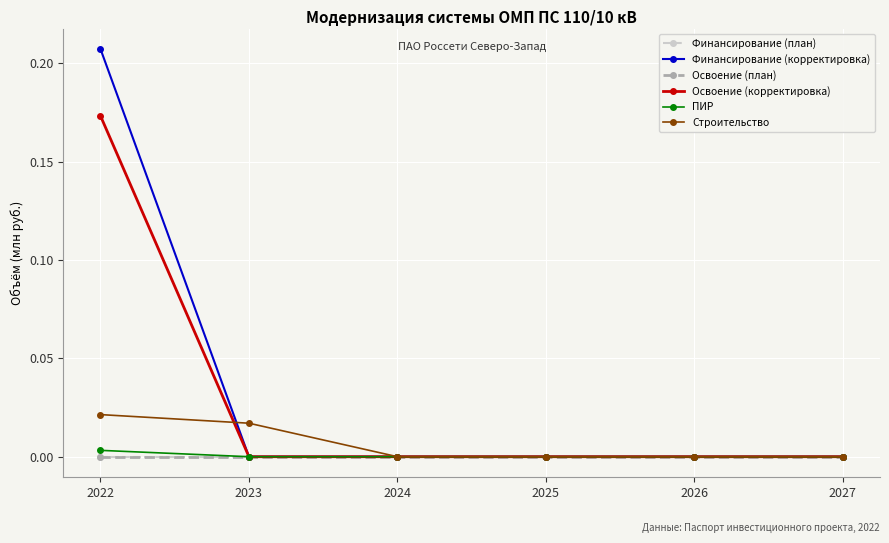

True or false: Финансирование (корректировка) and Освоение (корректировка) intersect in this chart.

False